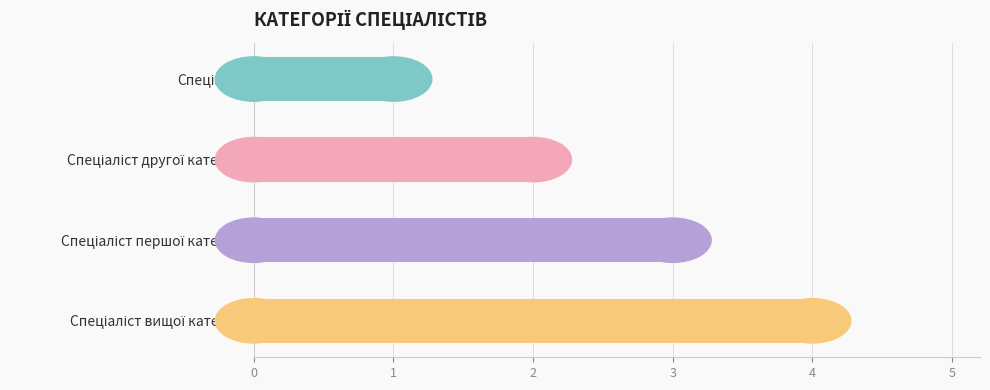

What is the maximum value shown in the chart?

4